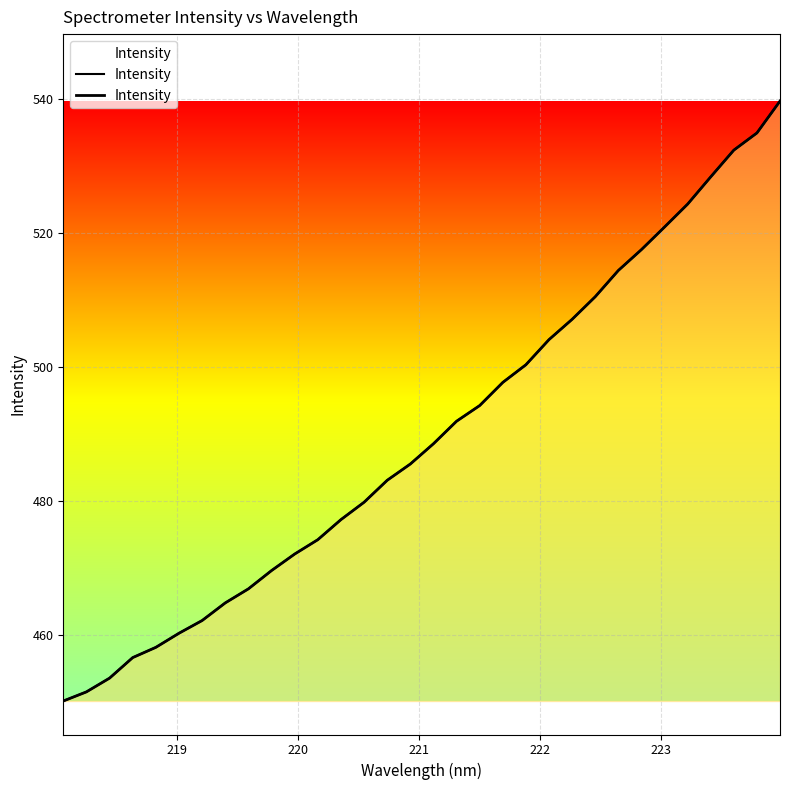

How many data points does each series have?

32